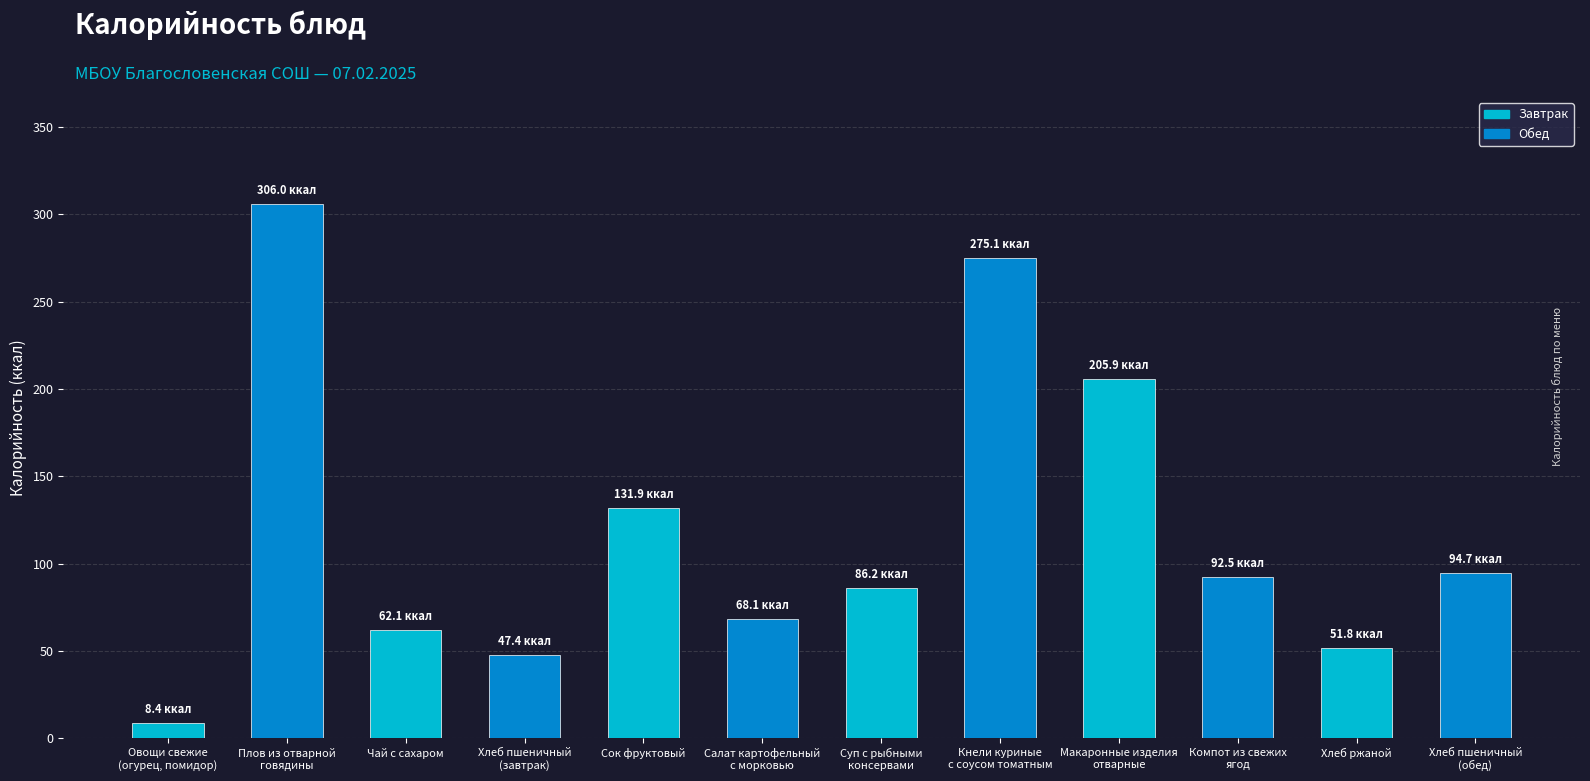

What is the change in value from Плов из отварной
говядины to Кнели куриные
с соусом томатным?

-30.9